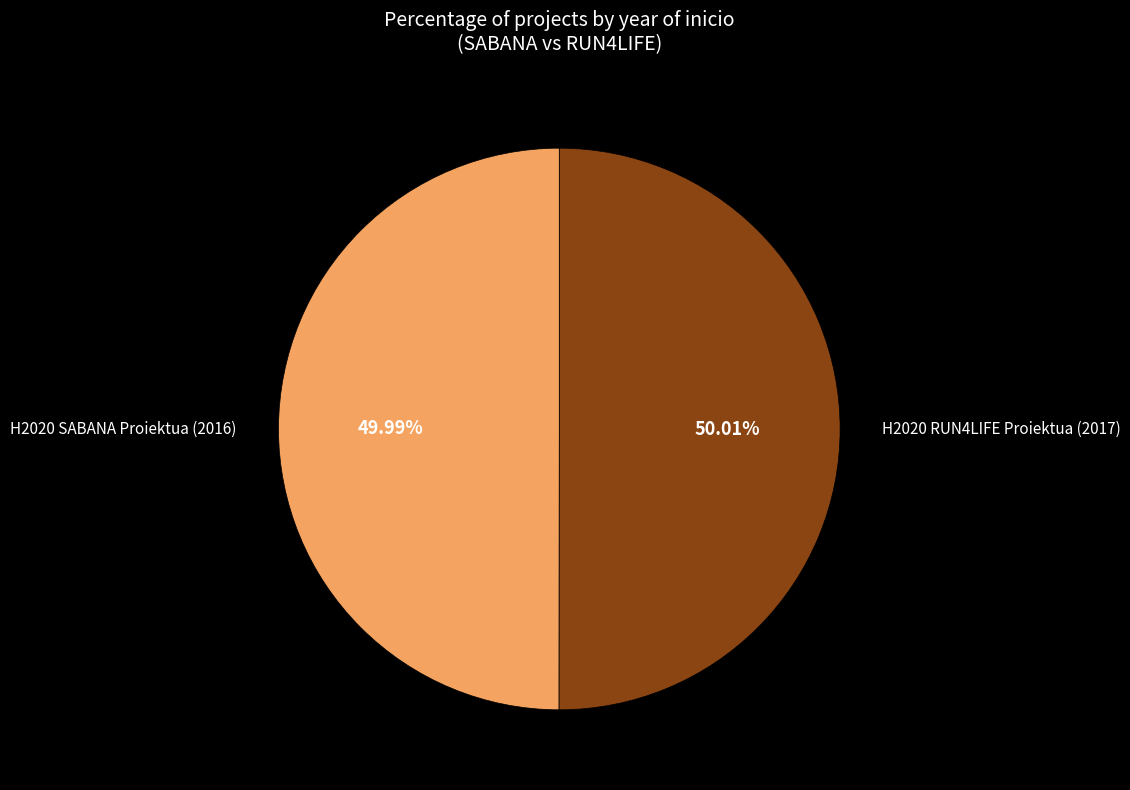

Combined, do H2020 SABANA Proiektua (2016) and H2020 RUN4LIFE Proiektua (2017) account for over 50%?

Yes